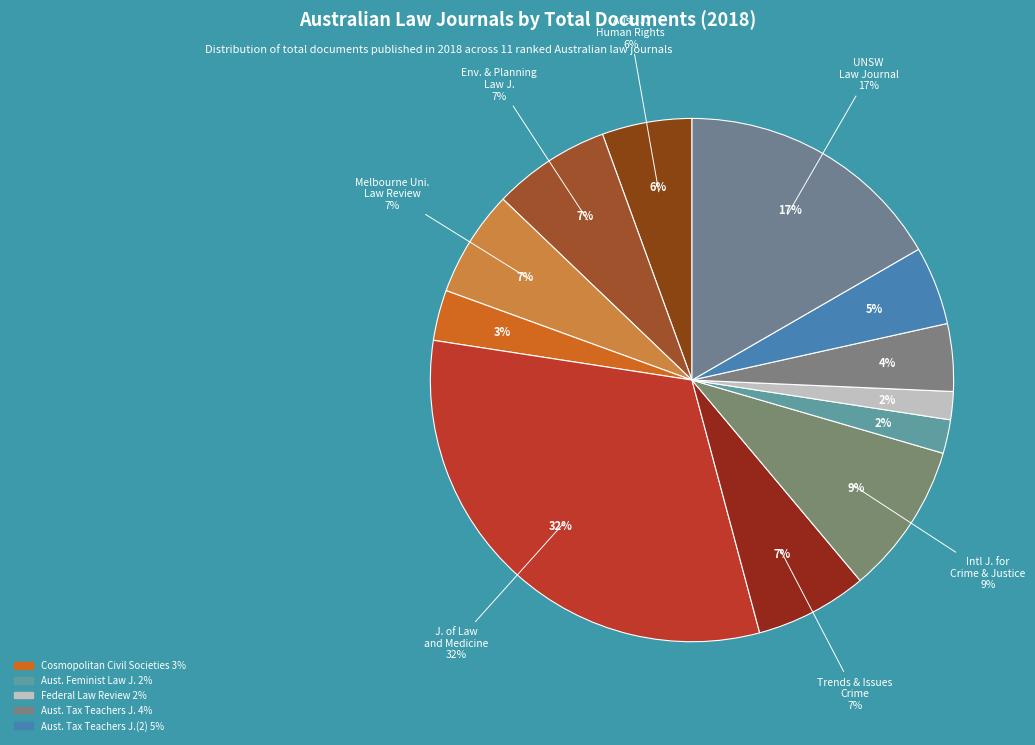

Is there any slice that represents more than half of the pie?

No